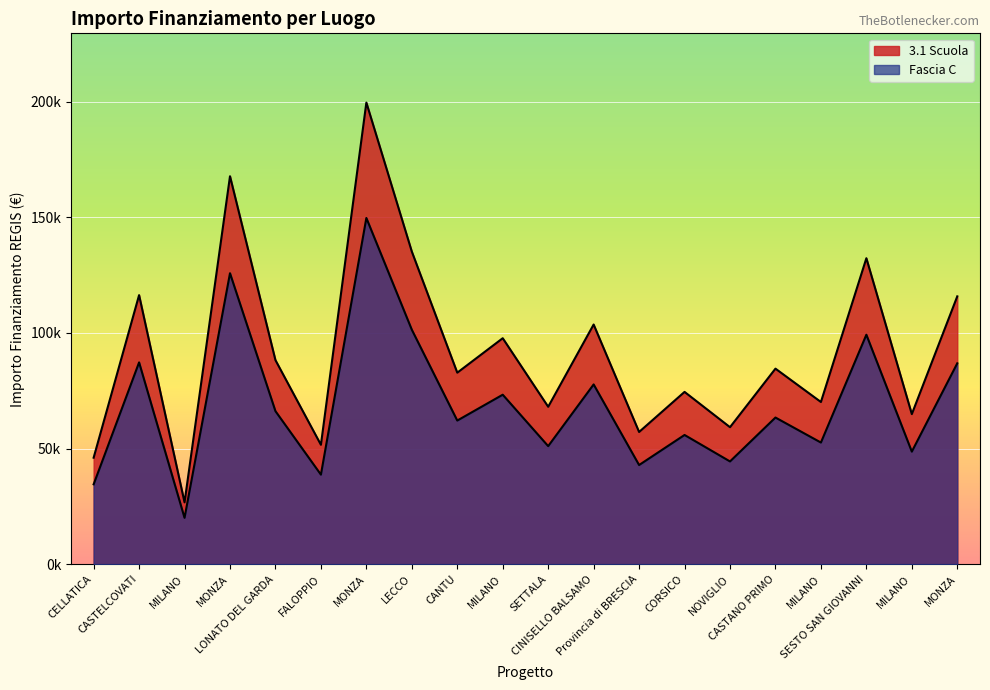

At which label does Fascia C first exceed 63404?

CASTELCOVATI